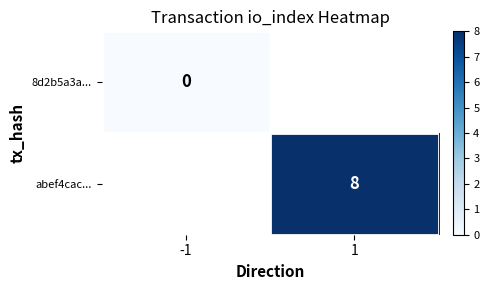

Is it true that abef4cac... equals 8 at 1?

True